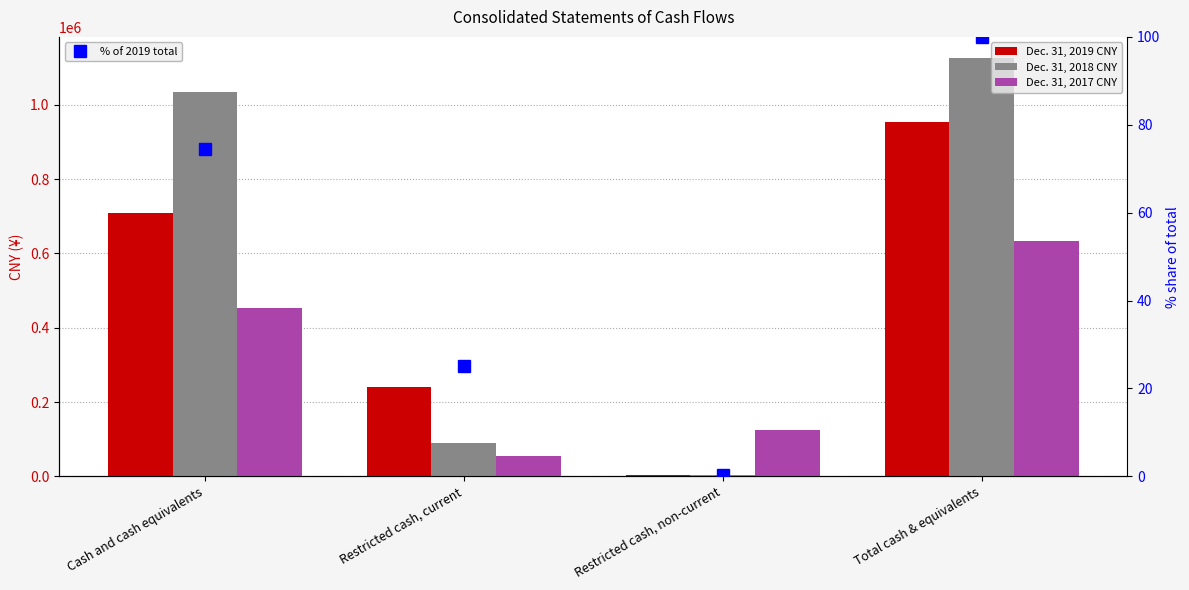

The value of Dec. 31, 2018 CNY at Total cash & equivalents is 250501.9. True or false?

False